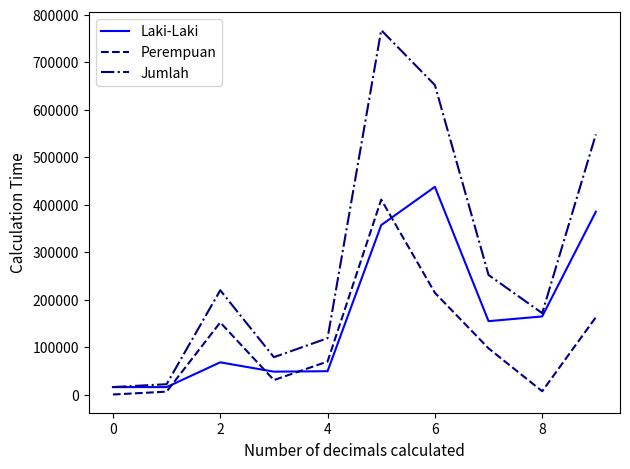

Rank the series by their average value, from highest to lowest.

Jumlah, Laki-Laki, Perempuan